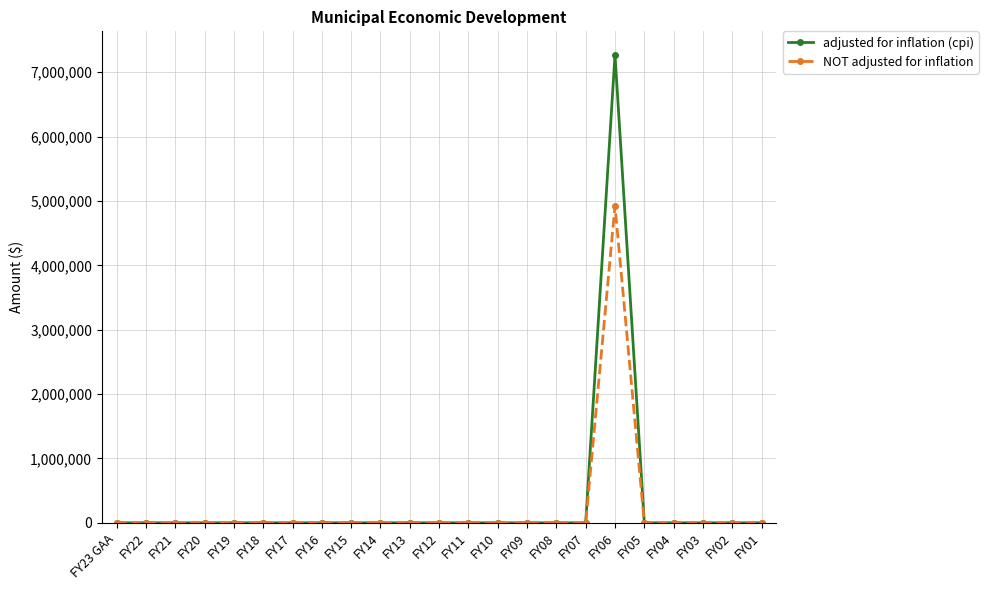

True or false: NOT adjusted for inflation has a value of 0 at FY04.

True